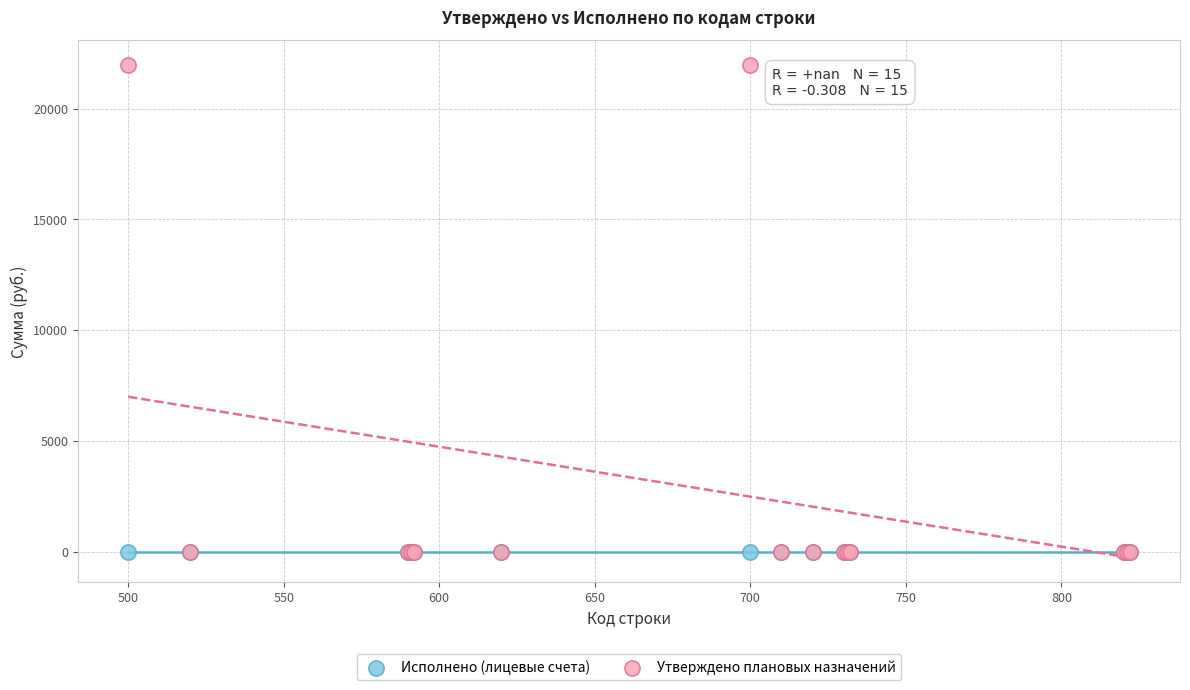

Which series reaches the maximum Y coordinate?

Утверждено плановых назначений